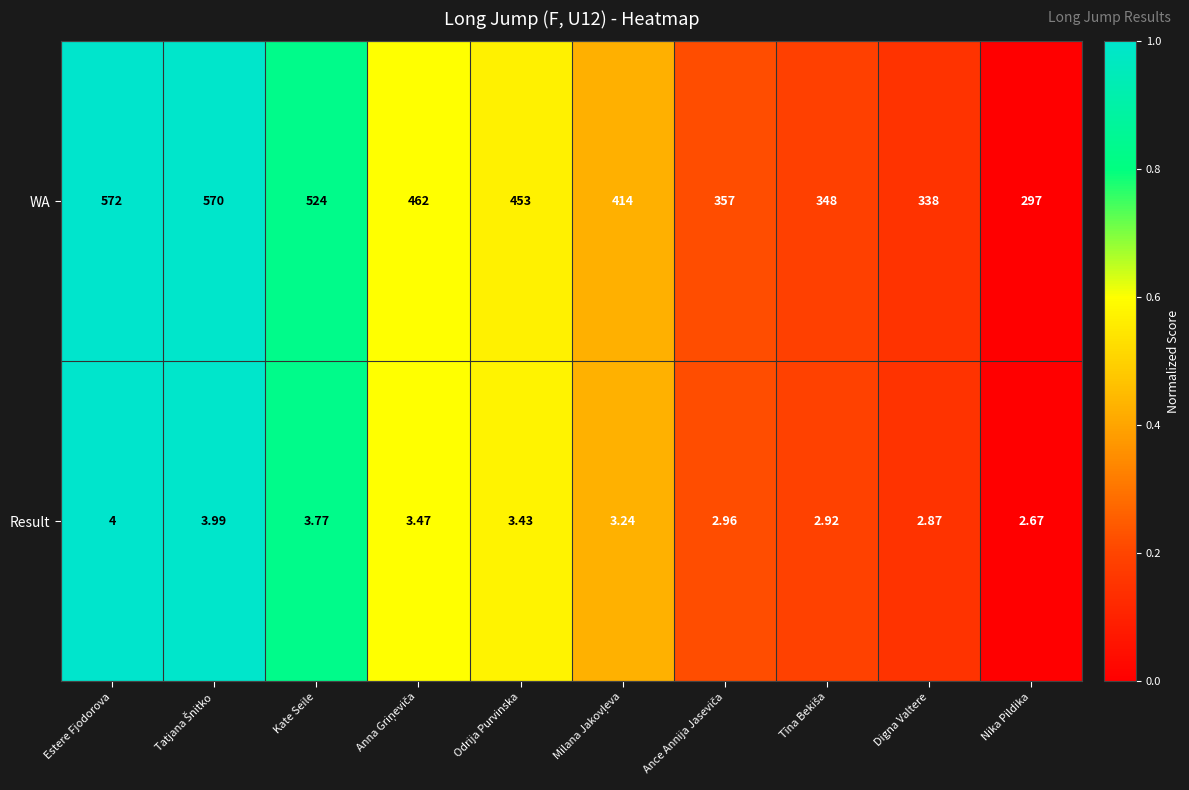

How many categories are shown in the chart?

10